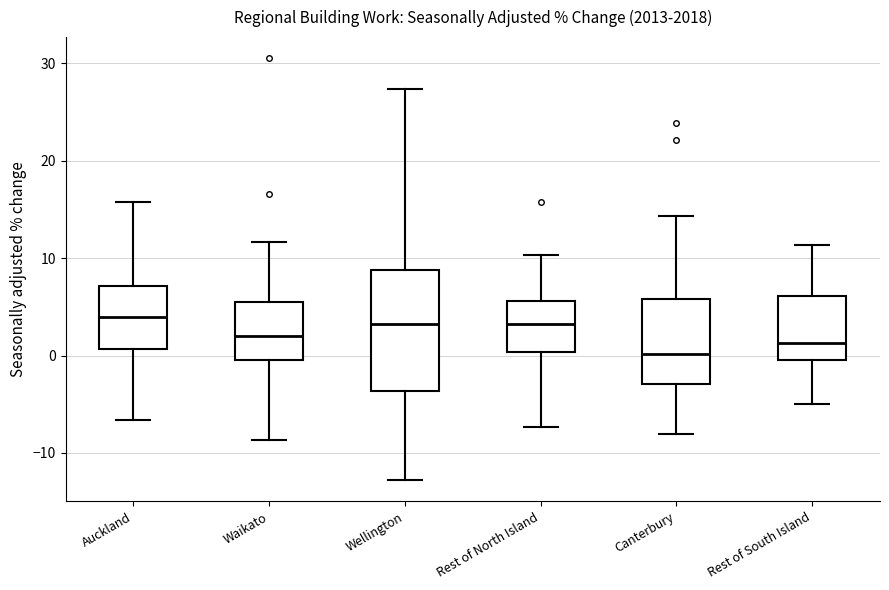

Which box is the tallest, from its lower edge to its upper edge?

Wellington